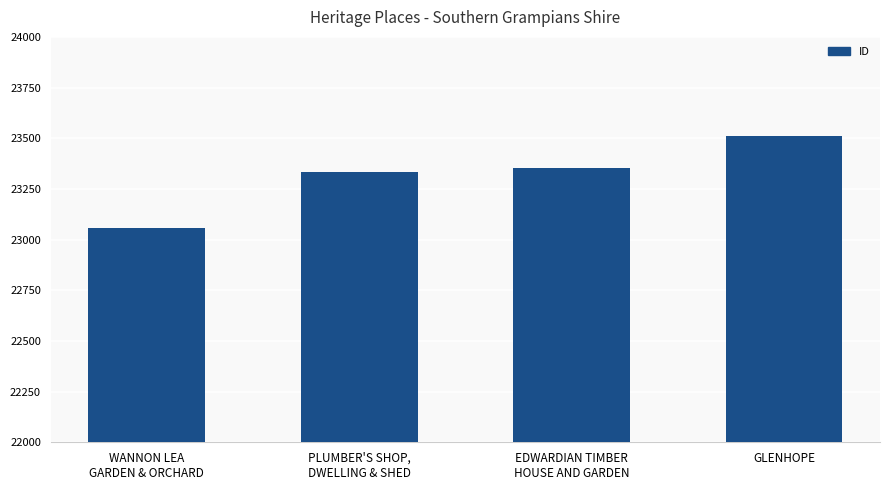

Are the bars horizontal?

No